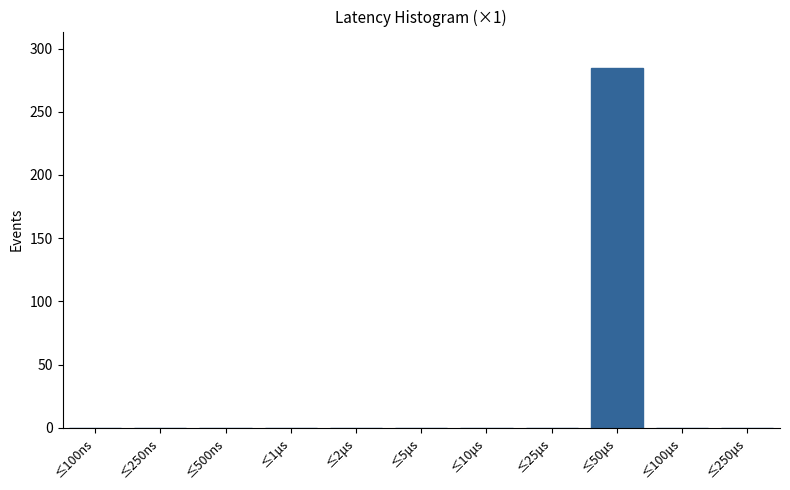

Reading left to right, transcribe all the data shown in this chart.

≤100ns=0	≤250ns=0	≤500ns=0	≤1μs=0	≤2μs=0	≤5μs=0	≤10μs=0	≤25μs=0	≤50μs=285	≤100μs=0	≤250μs=0